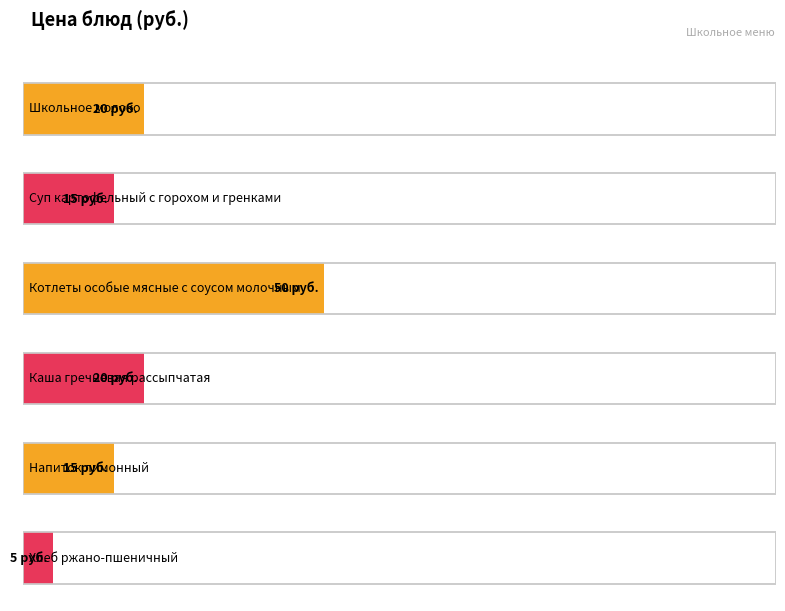

How many data points are less than 20?

3